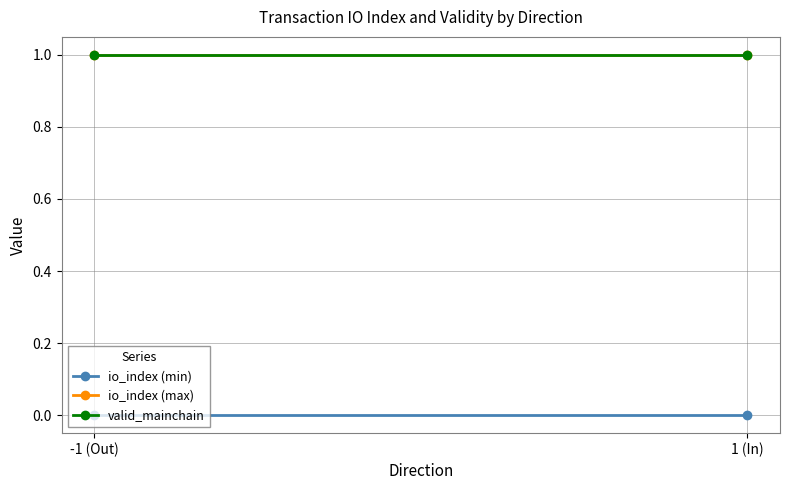

At which label is valid_mainchain closest to 1?

-1 (Out)